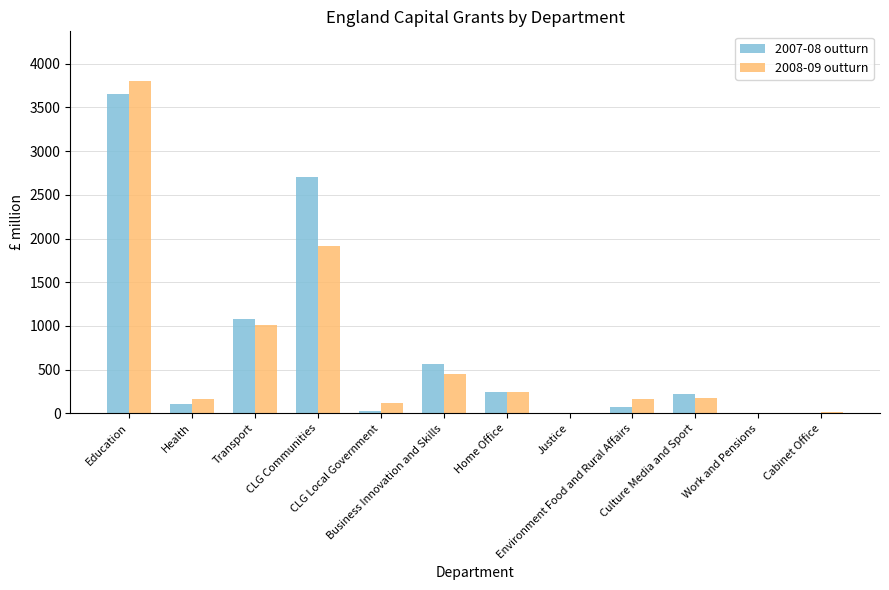

How many data points does each series have?

12